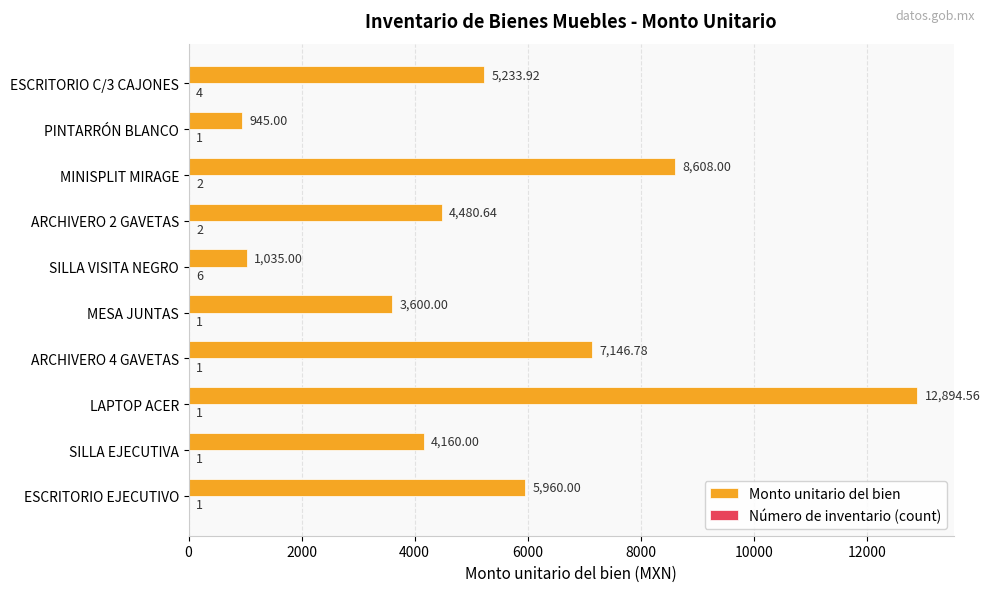

Between PINTARRÓN BLANCO and ESCRITORIO C/3 CAJONES, which series saw the biggest shift?

Monto unitario del bien